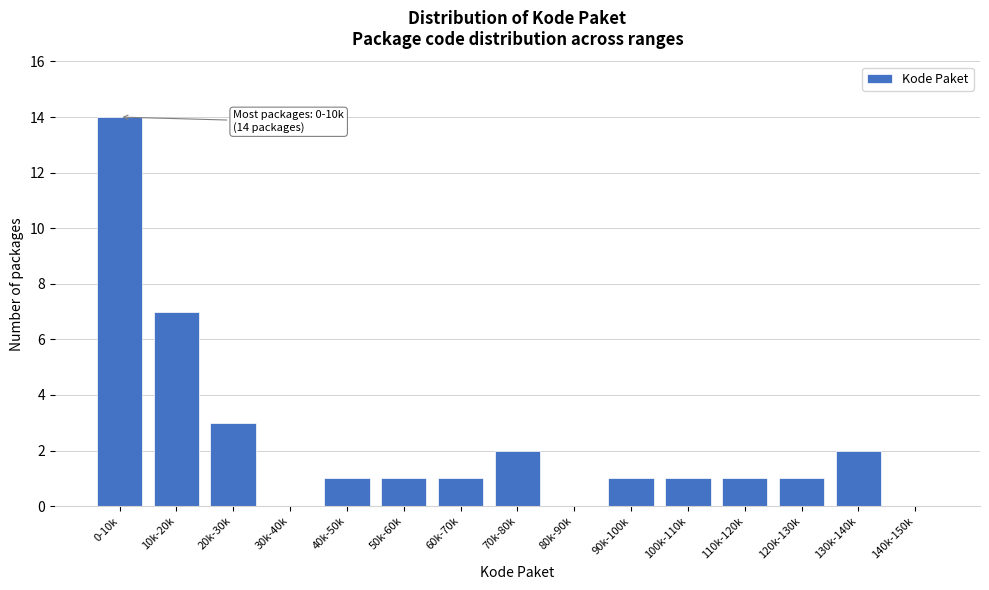

Reading right to left, list all the values displayed in this chart.

140k-150k=0	130k-140k=2	120k-130k=1	110k-120k=1	100k-110k=1	90k-100k=1	80k-90k=0	70k-80k=2	60k-70k=1	50k-60k=1	40k-50k=1	30k-40k=0	20k-30k=3	10k-20k=7	0-10k=14